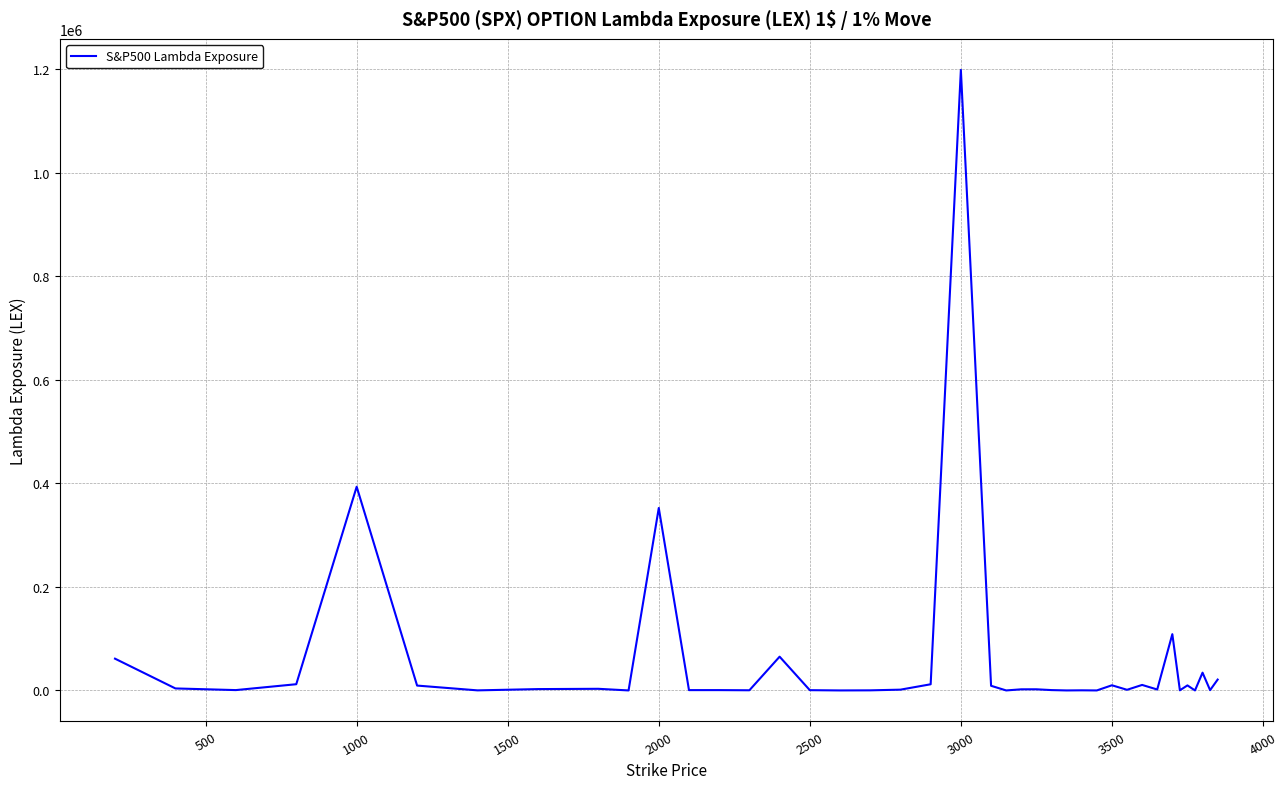

What is the difference between the maximum and minimum values?

1198396.8